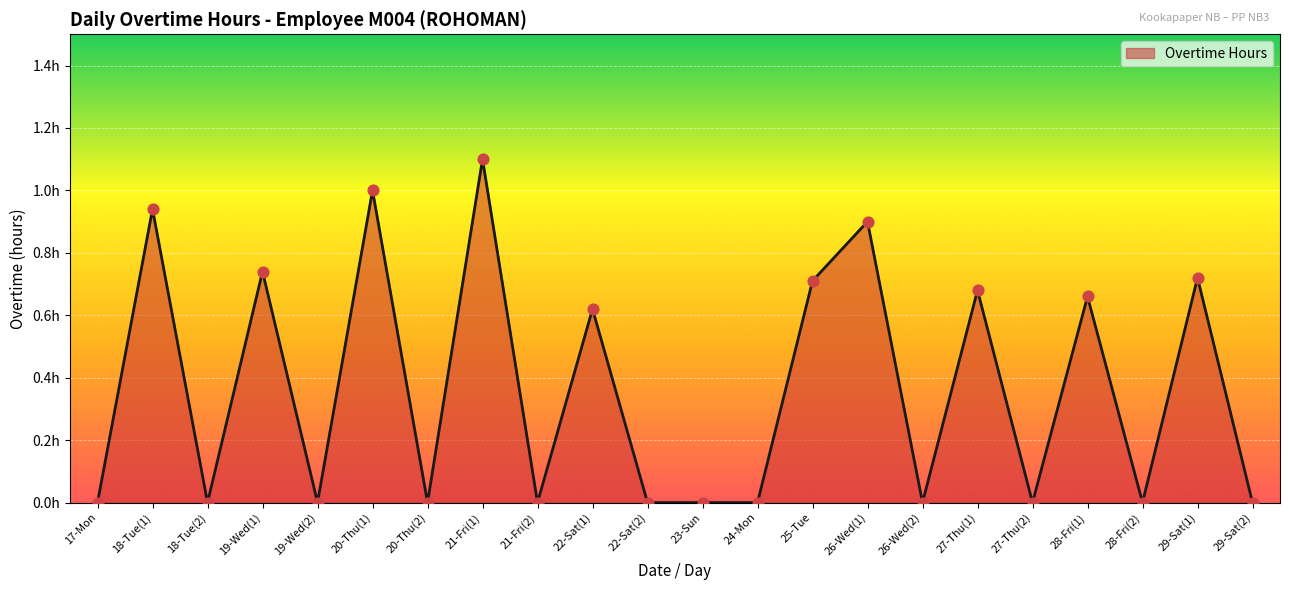

Between 22-Sat(1) and 27-Thu(1), which is larger?

27-Thu(1)